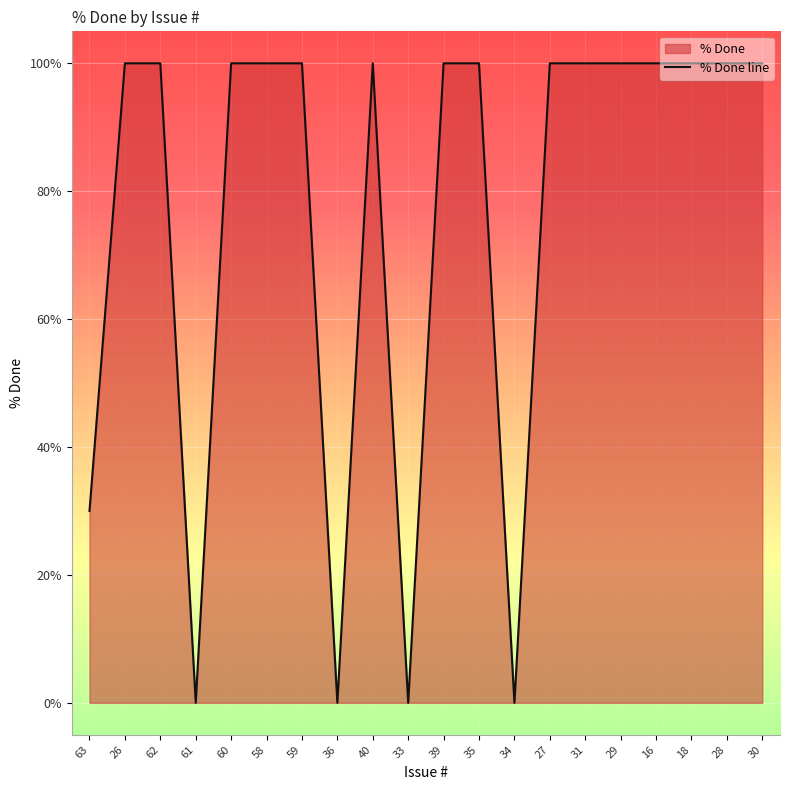

True or false: the data has more than 2 interior local peaks.

False